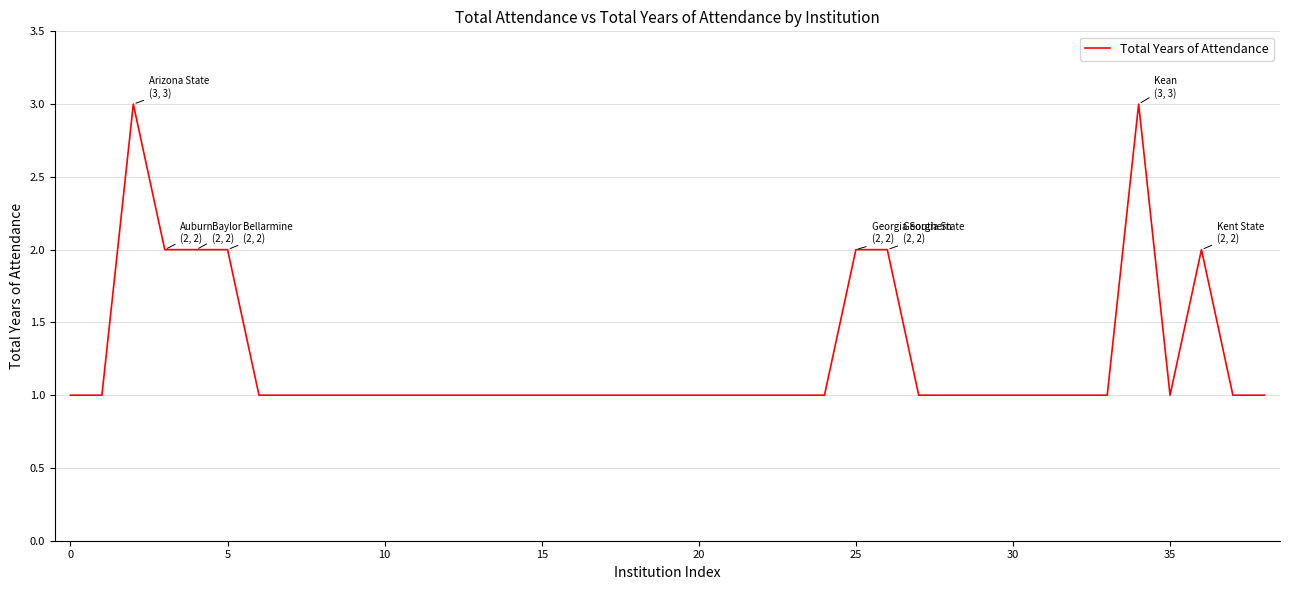

True or false: there are more than 1 points higher than both neighbors.

True